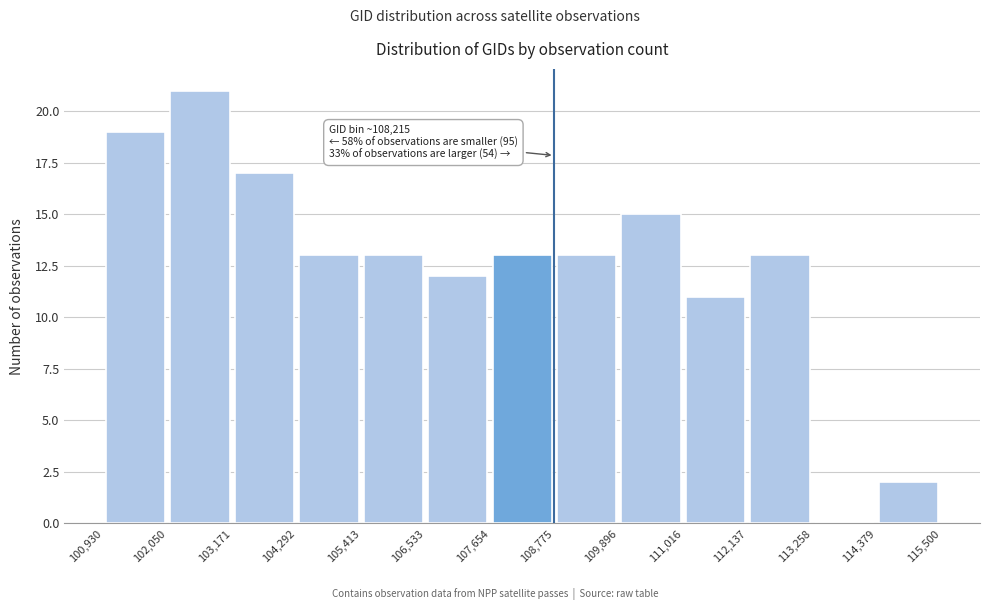

Over which range of the x-axis is the bar tallest?

102,050 to 103,171